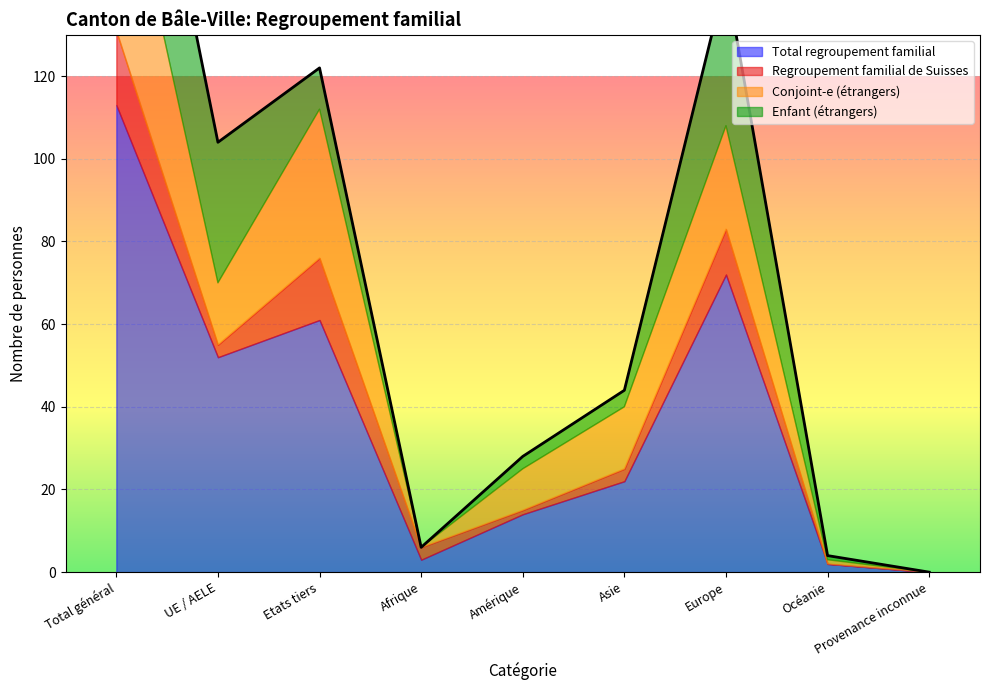

What is the difference between the second highest and second lowest values in the Total regroupement familial series?

70